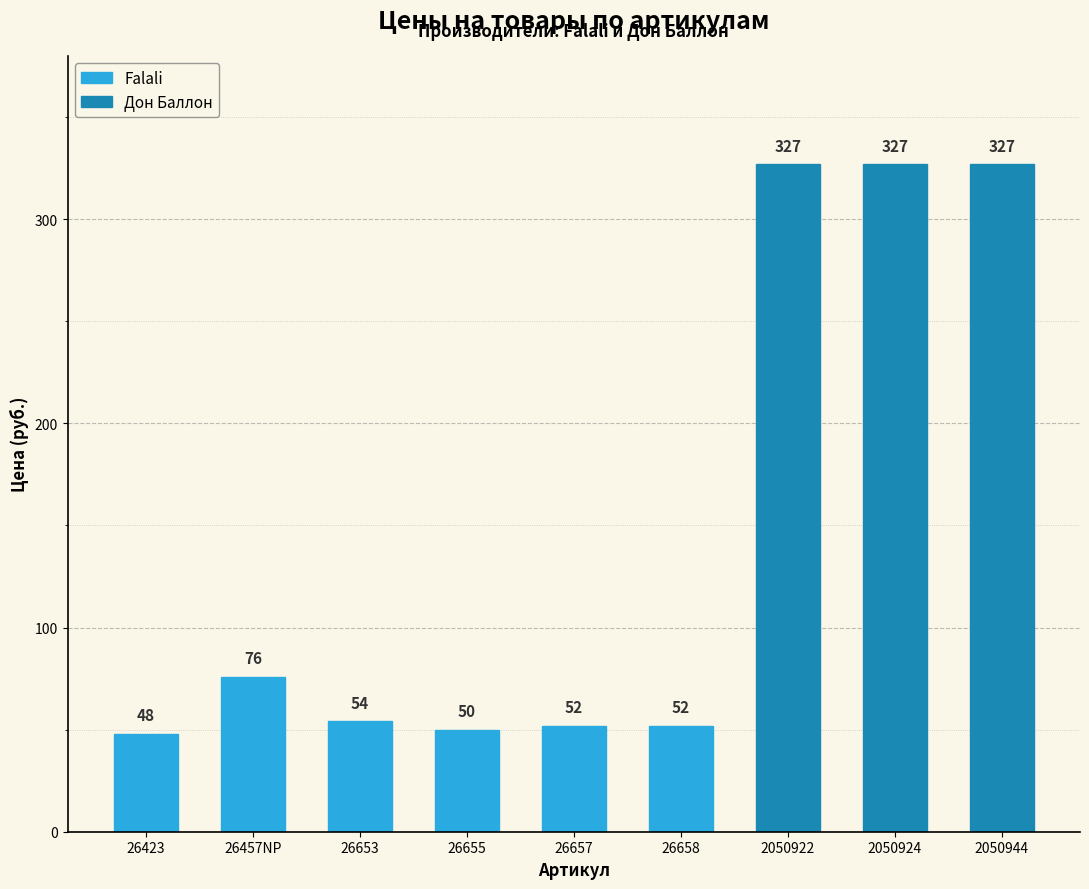

The chart shows a value of 75 at 26657. True or false?

False